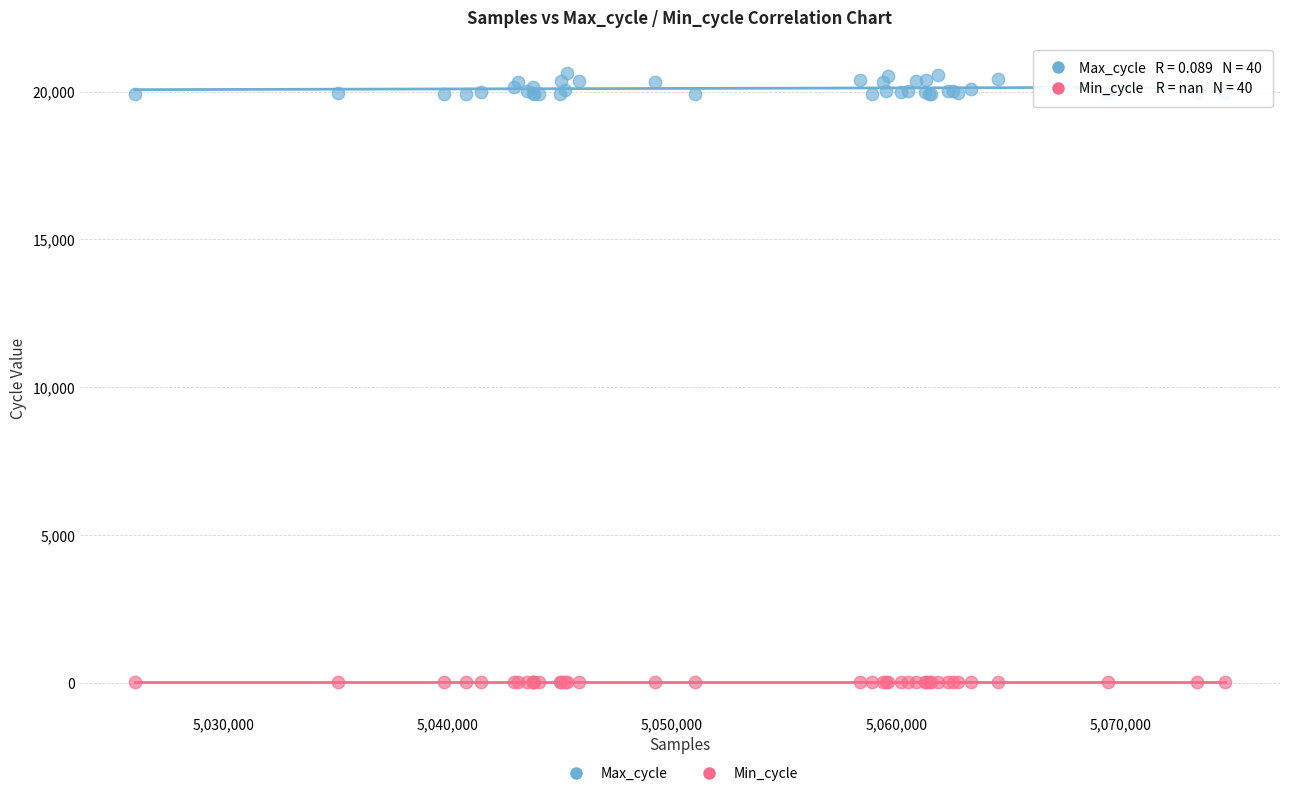

Which series contains the highest Y value?

Max_cycle